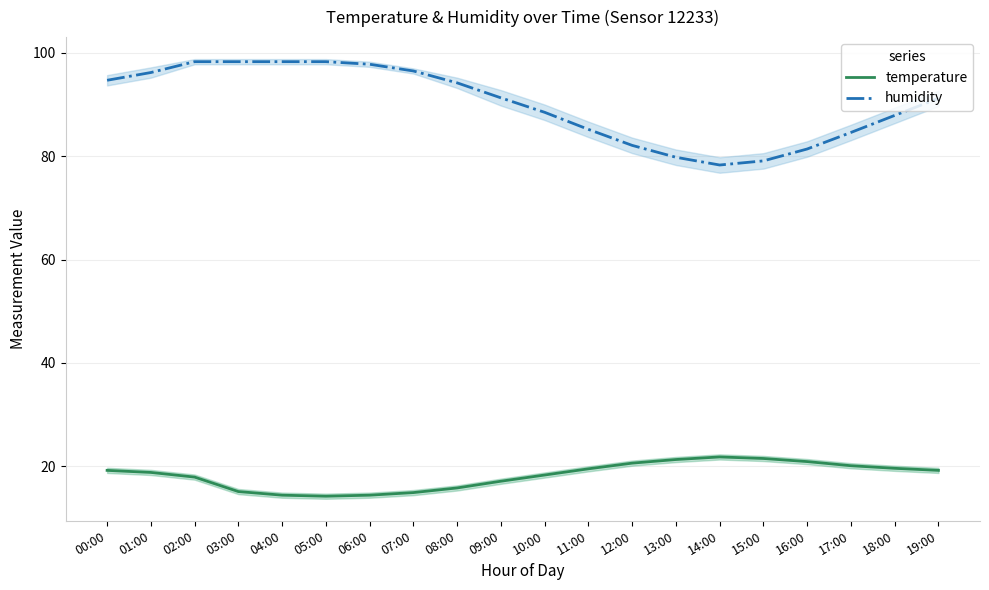

List the series in order of their peak value, highest first.

humidity, temperature